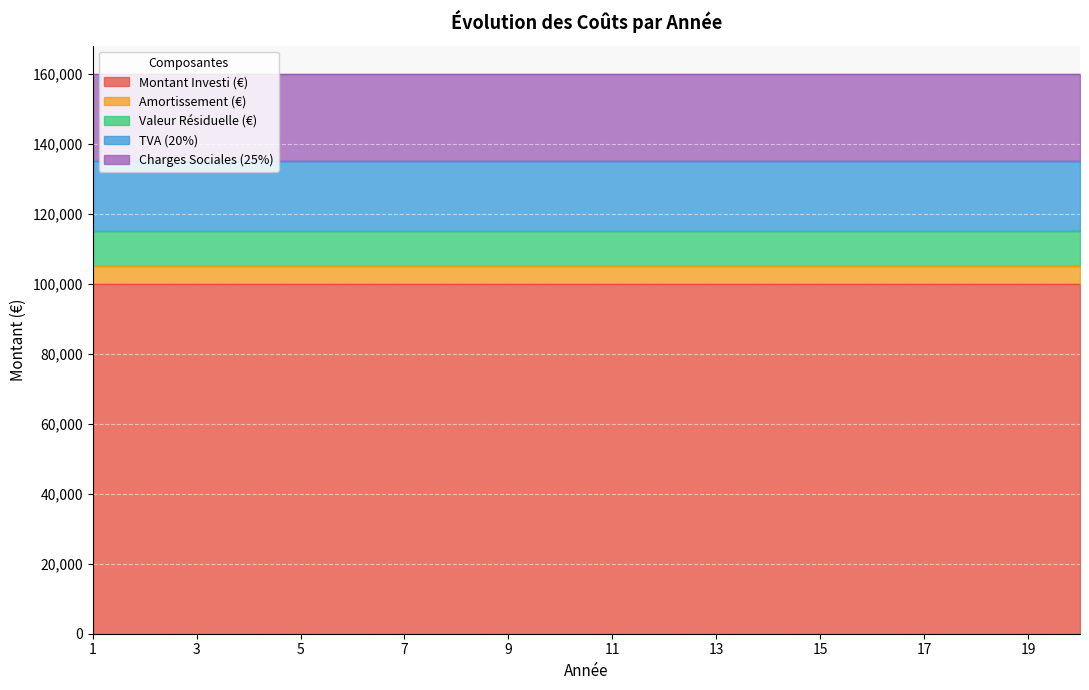

What is the value of the TVA (20%) point at the 13th from the left?

20000